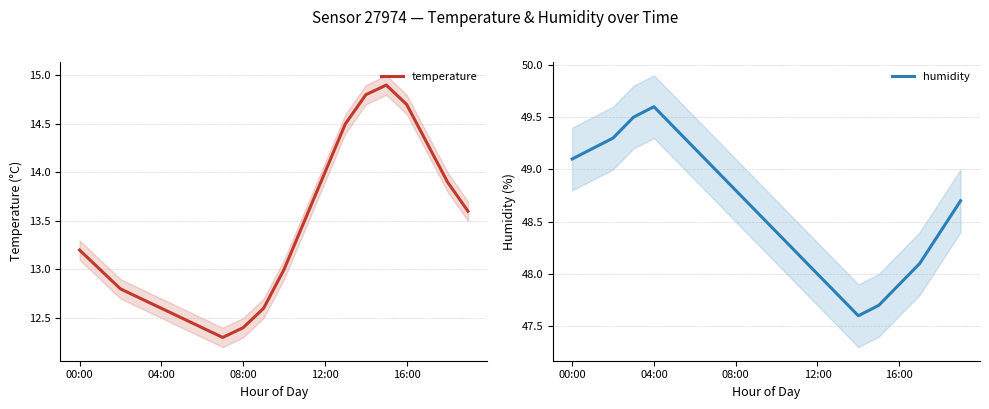

True or false: temperature and humidity intersect in this chart.

False